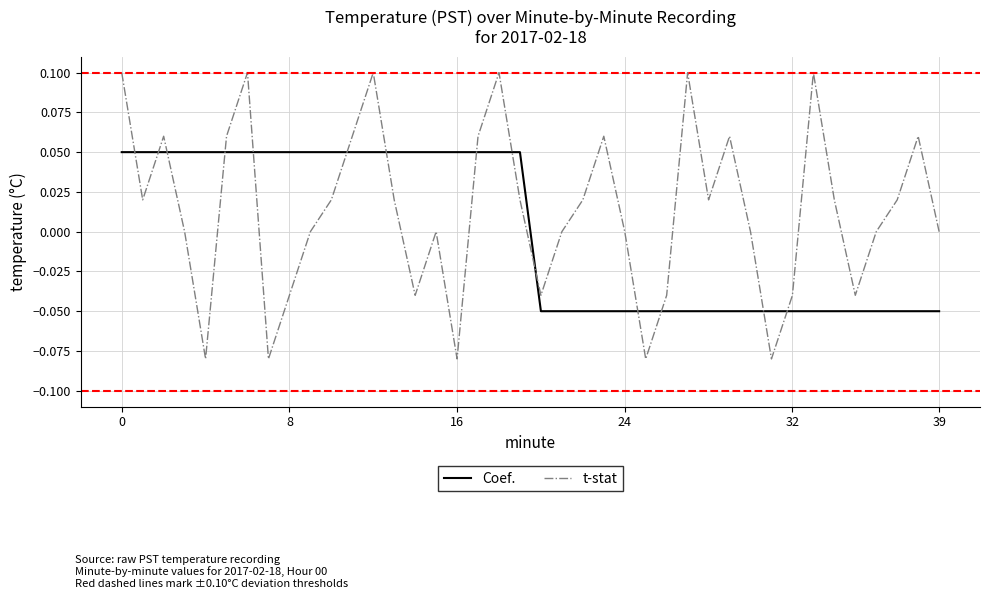

Which series has the largest total across all categories?

t-stat